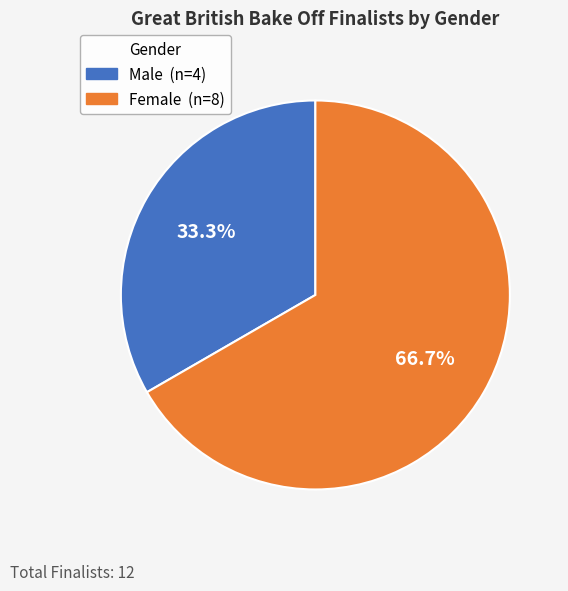

Does any single category account for the majority?

Yes